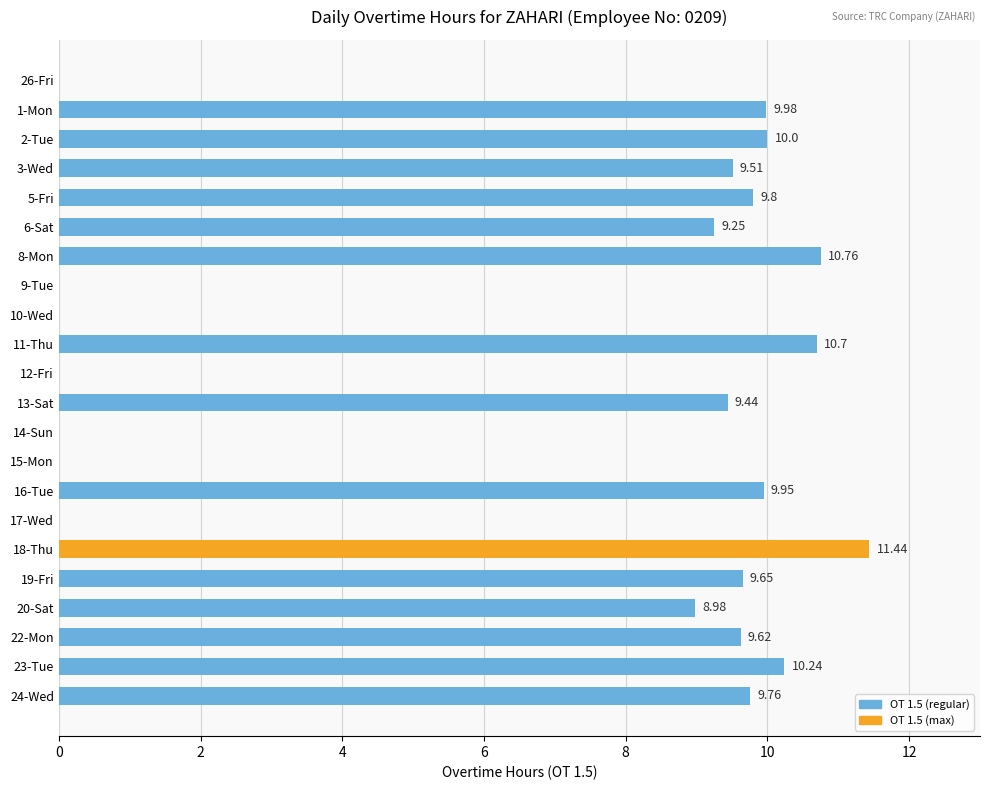

What is the greatest value displayed?

11.4